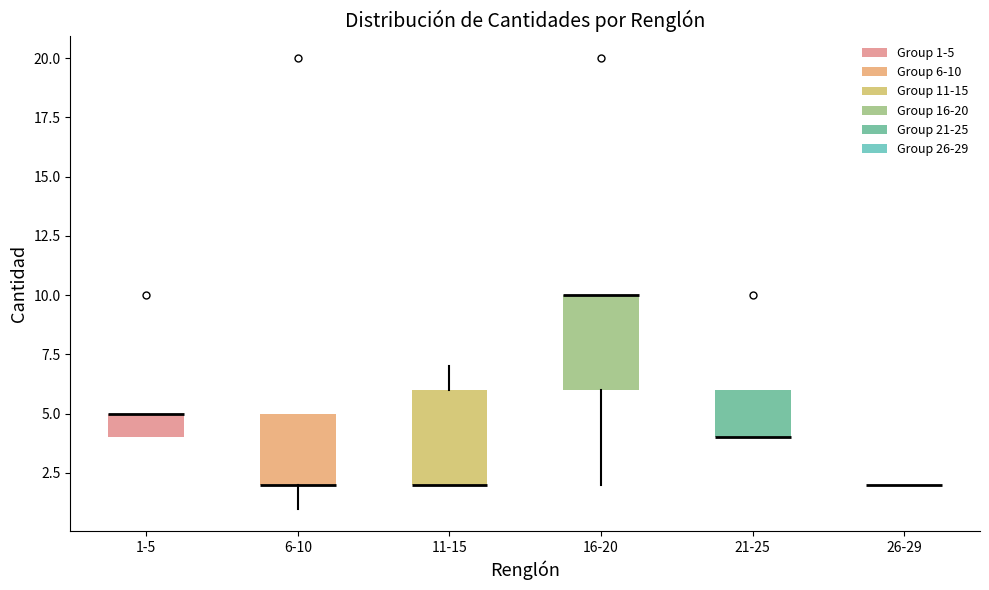

Reading left to right, read every box against the y-axis: the position of its median line, the range the box covers, and the ends of its whiskers. The values are not printed on the chart, so give them approximately, as read against the axis.

1-5: median 5 (drawn on the box's upper edge), box 4 to 5, whiskers 4 to 5
6-10: median 2 (drawn on the box's lower edge), box 2 to 5, whiskers 1 to 5
11-15: median 2 (drawn on the box's lower edge), box 2 to 6, whiskers 2 to 7
16-20: median 10 (drawn on the box's upper edge), box 6 to 10, whiskers 2 to 10
21-25: median 4 (drawn on the box's lower edge), box 4 to 6, whiskers 4 to 6
26-29: box collapsed to a line at 2, whiskers 2 to 2